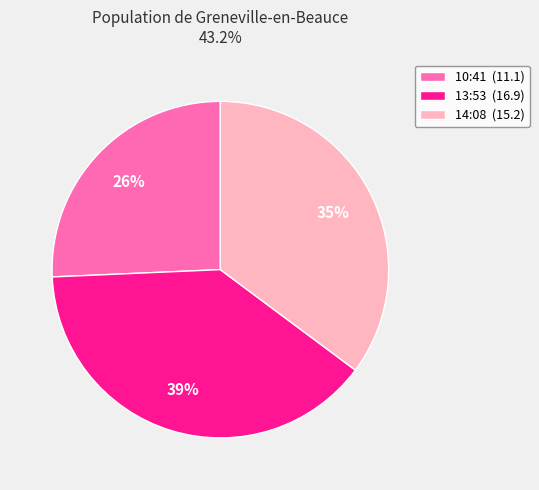

To the nearest percent, what portion does 13:53 (16.9) represent?

39%